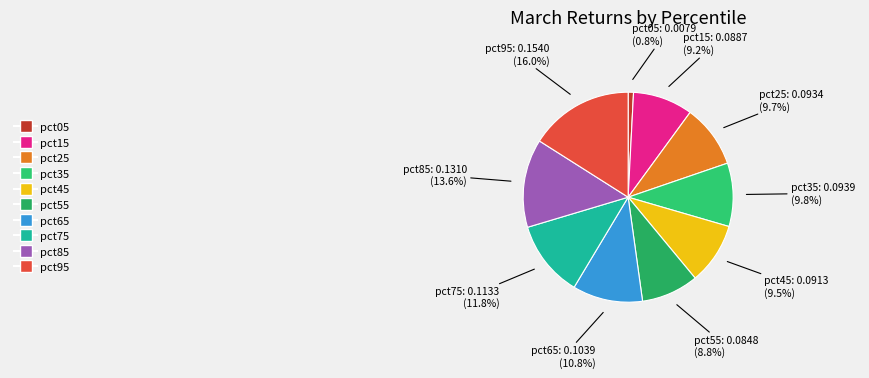

Is it true that pct85 is 3% of the pie?

False